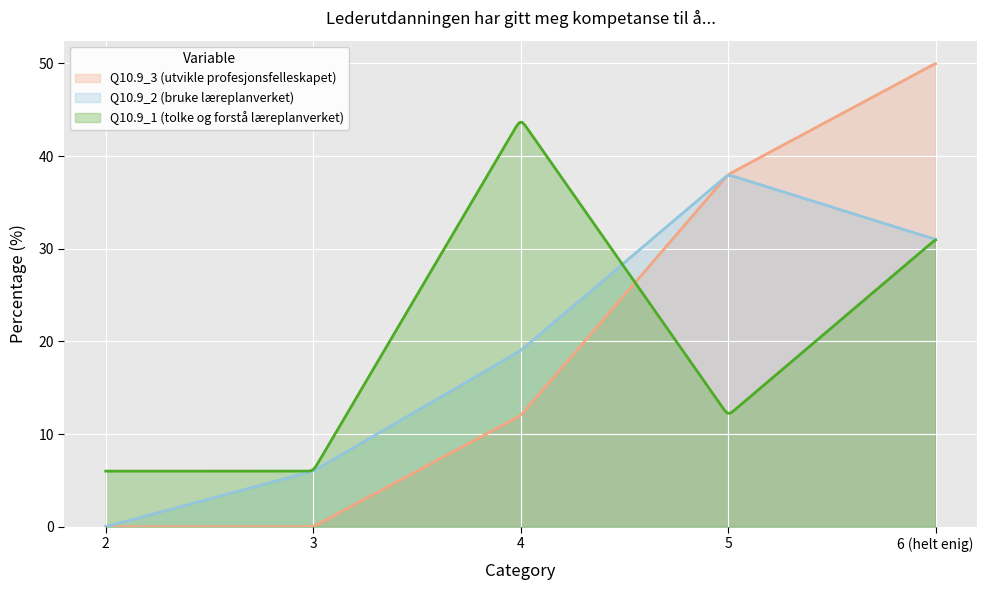

List the labels in order of Q10.9_2 (bruke læreplanverket) value, smallest first.

2, 3, 4, 6 (helt enig), 5